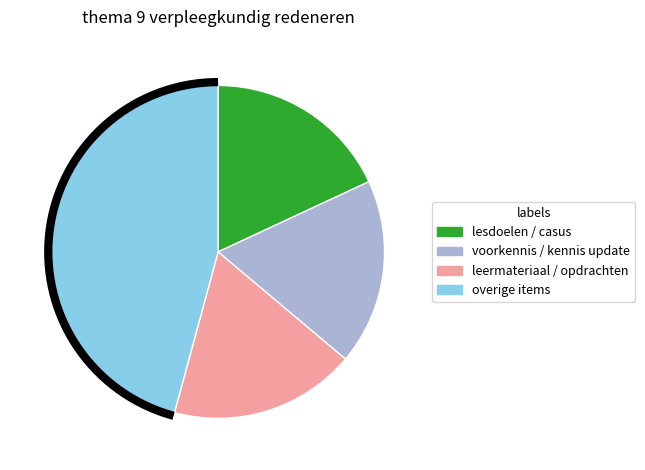

What is the smallest slice in the pie chart?

lesdoelen